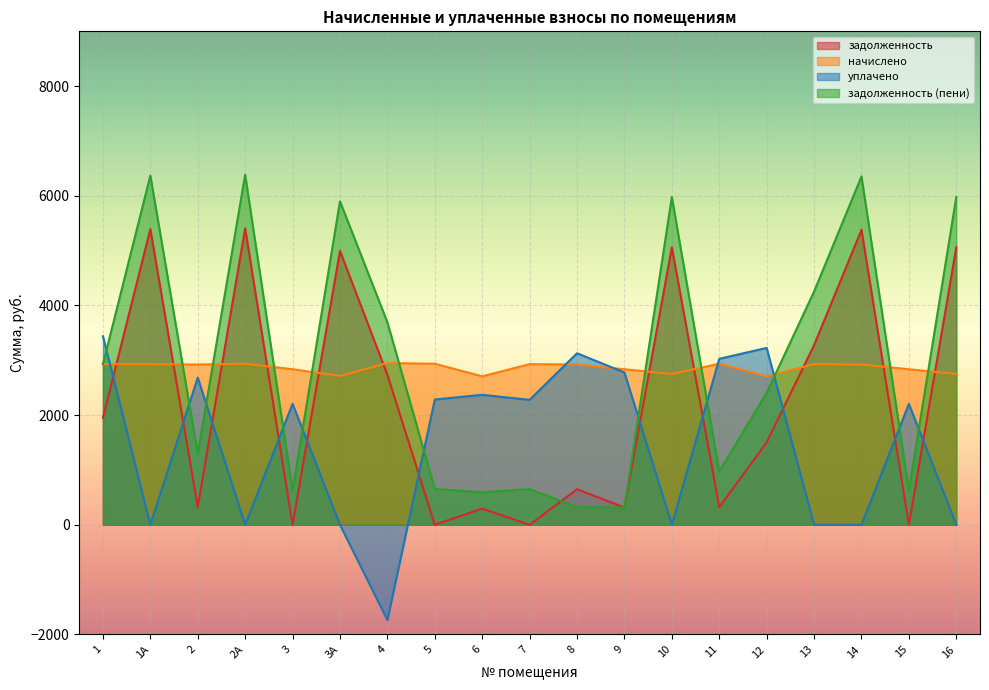

Reading right to left, extract all data points from this chart.

задолженность: 16=5061.5	15=0.0	14=5379.5	13=3276.8	12=1504.6	11=321.0	10=5061.5	9=314.8	8=649.4	7=0.0	6=295.2	5=0.0	4=2735.7	3А=4995.2	3=0.0	2А=5406.0	2=324.4	1А=5392.8	1=1953.8
начислено: 16=2750.4	15=2836.8	14=2923.2	13=2930.4	12=2707.2	11=2937.6	10=2750.4	9=2836.8	8=2923.2	7=2930.4	6=2707.2	5=2937.6	4=2950.2	3А=2714.4	3=2836.8	2А=2937.6	2=2923.2	1А=2930.4	1=2930.4
уплачено: 16=0.0	15=2206.4	14=0.0	13=0.0	12=3226.4	11=3027.0	10=0.0	9=2777.5	8=3129.1	7=2279.2	6=2370.6	5=2284.8	4=-1738.1	3А=0.0	3=2206.4	2А=0.0	2=2685.0	1А=0.0	1=3439.0
задолженность (пени): 16=5978.3	15=630.4	14=6353.9	13=4253.6	12=2407.0	11=972.2	10=5978.3	9=315.4	8=321.8	7=651.2	6=592.6	5=652.8	4=3693.3	3А=5900.1	3=630.4	2А=6385.2	2=1298.8	1А=6369.6	1=2930.6